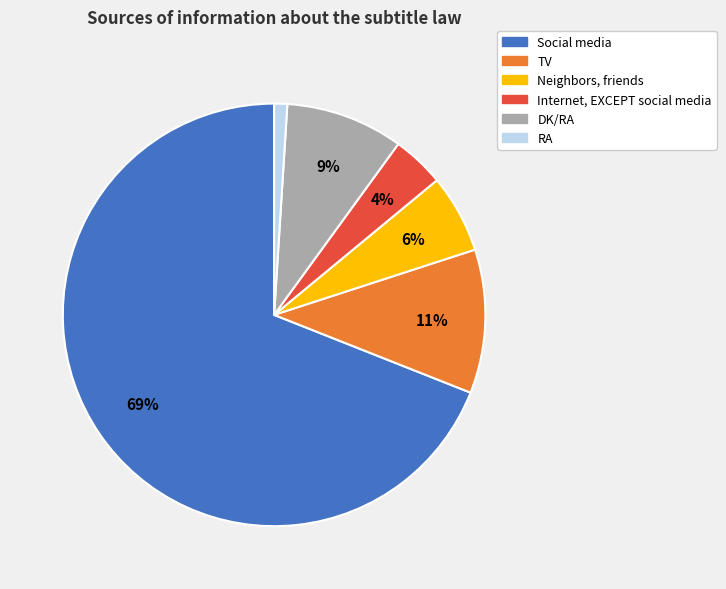

Is it true that Social media is 83% of the pie?

False